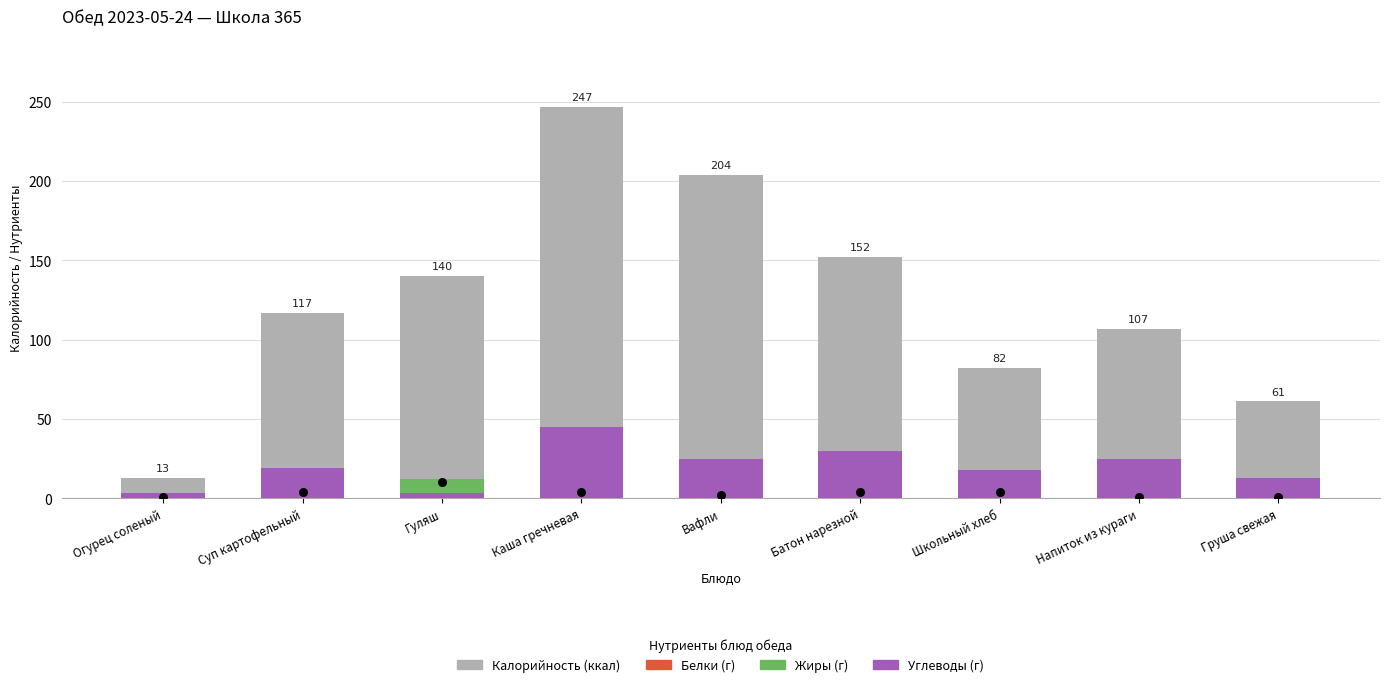

At which category is the sum across all series the highest?

Каша гречневая